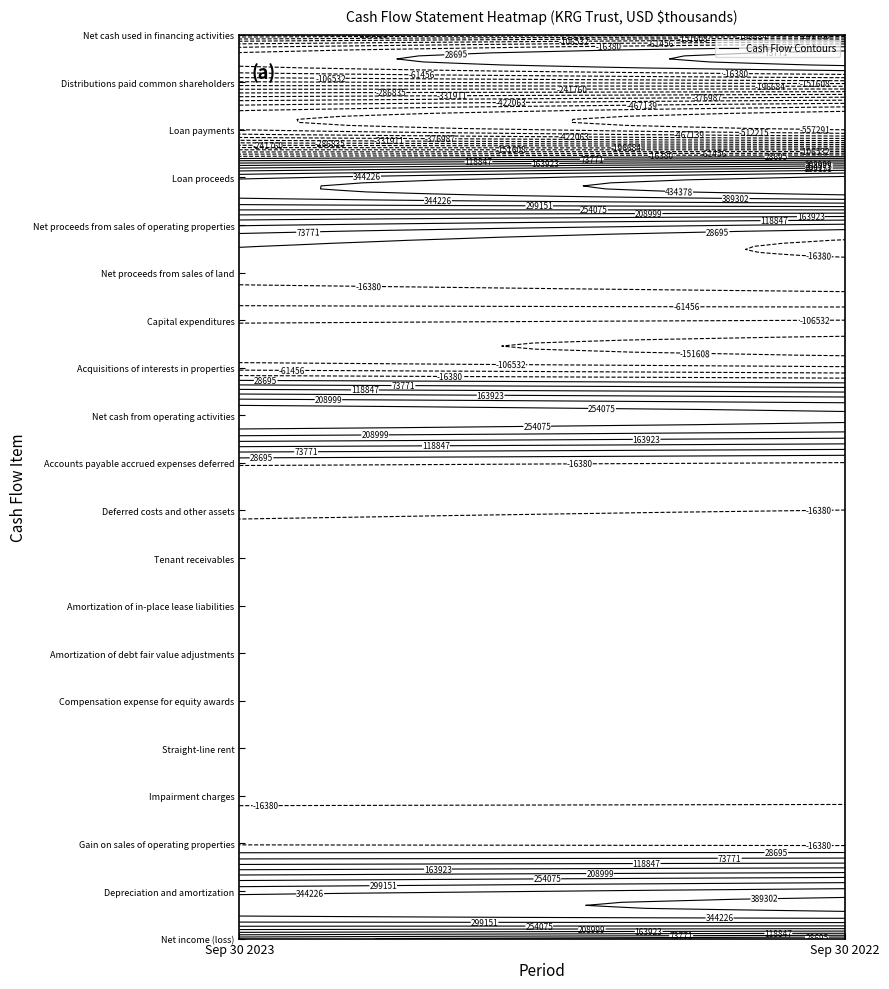

The value of Net cash used in financing activities at 0 is -299350. True or false?

True